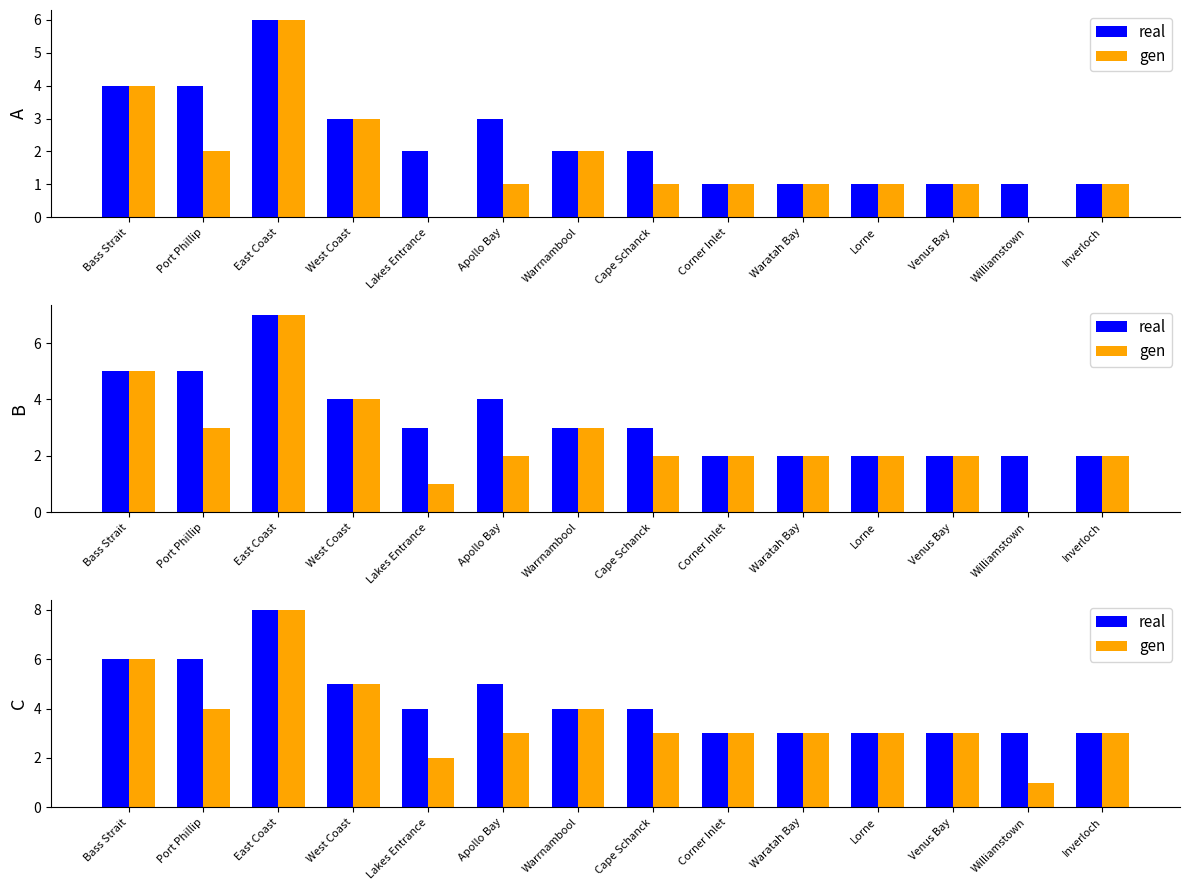

Reading left to right, extract all data points from this chart.

real: 6	6	8	5	4	5	4	4	3	3	3	3	3	3
gen: 6	4	8	5	2	3	4	3	3	3	3	3	1	3